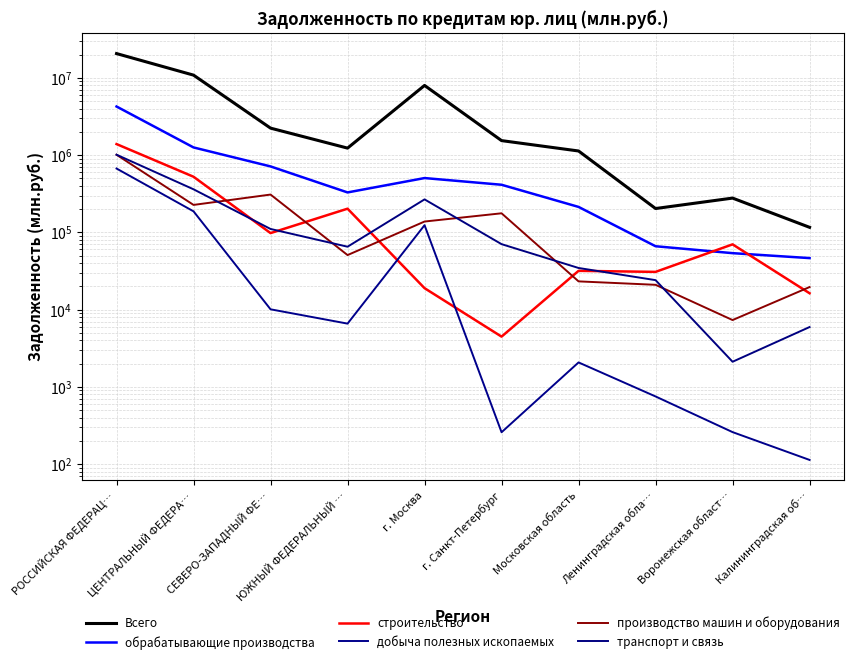

At ЦЕНТРАЛЬНЫЙ ФЕДЕРА…, list the series in order from smallest to largest.

добыча полезных ископаемых, производство машин и оборудования, транспорт и связь, строительство, обрабатывающие производства, Всего